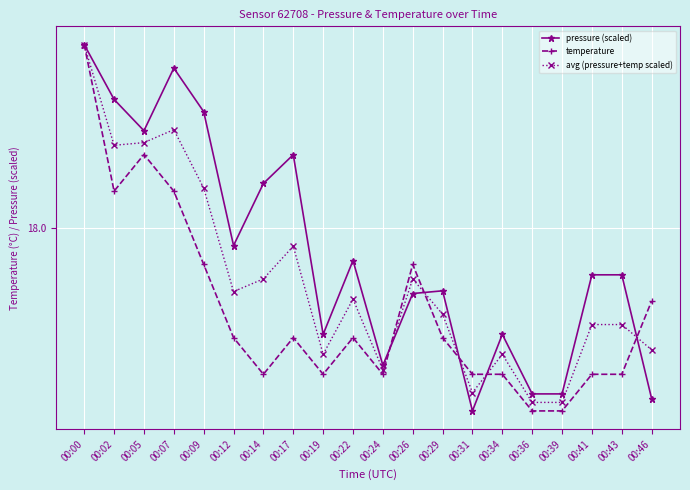

What is the value of the pressure (scaled) point at the 2nd from the left?

18.0